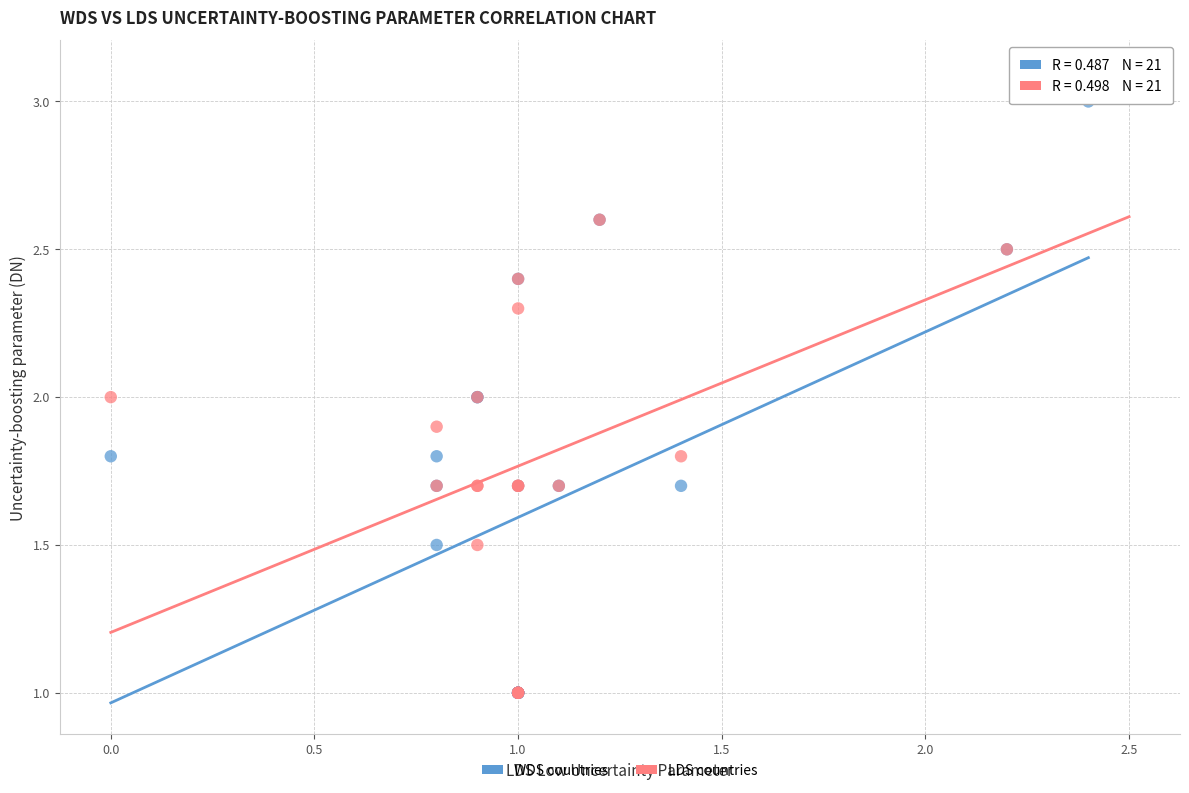

Which series has the widest spread of Y values?

LDS countries